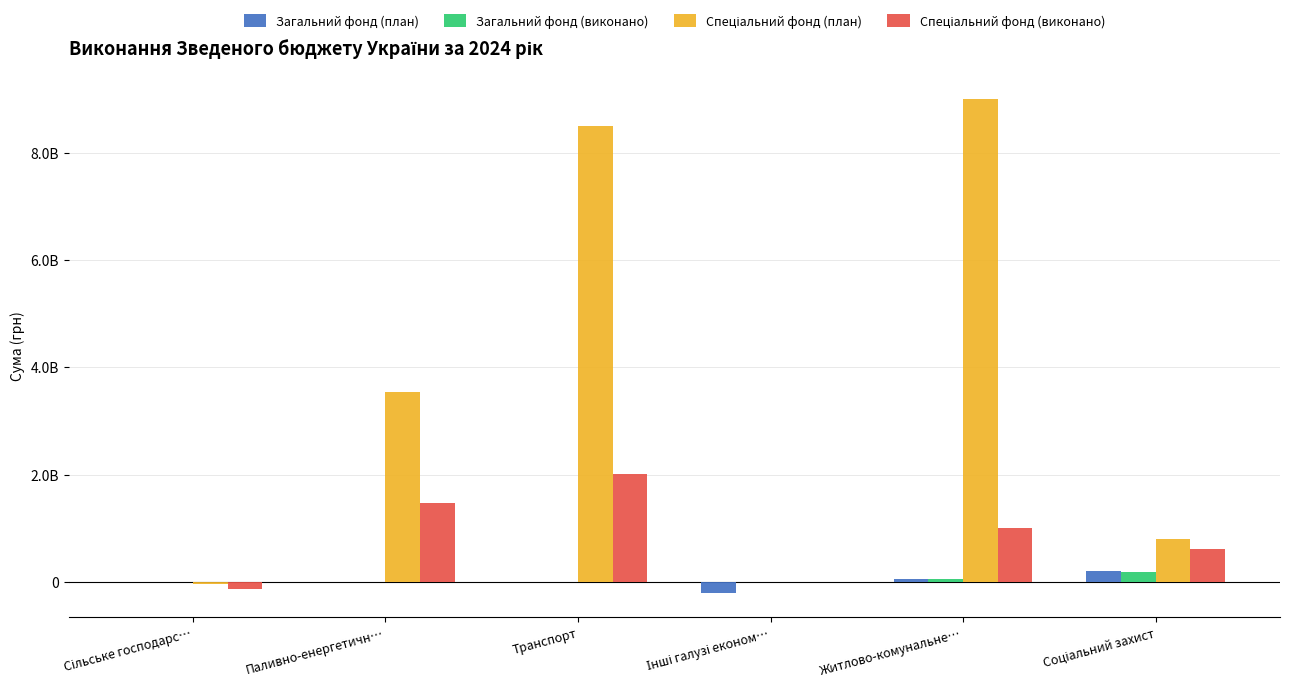

Are the bars grouped side by side (vs. stacked)?

Yes